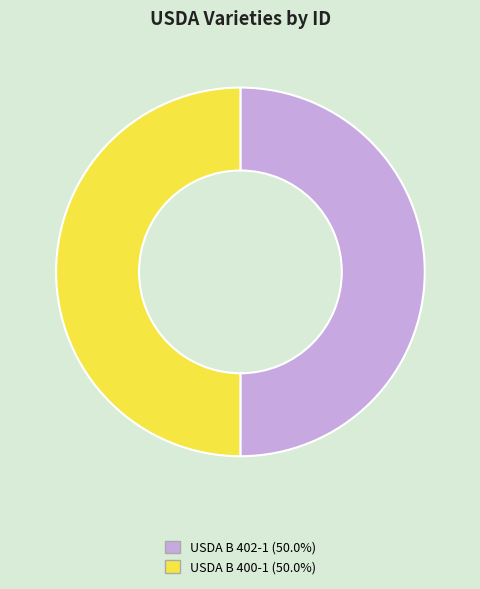

How many segments does this pie chart have?

2